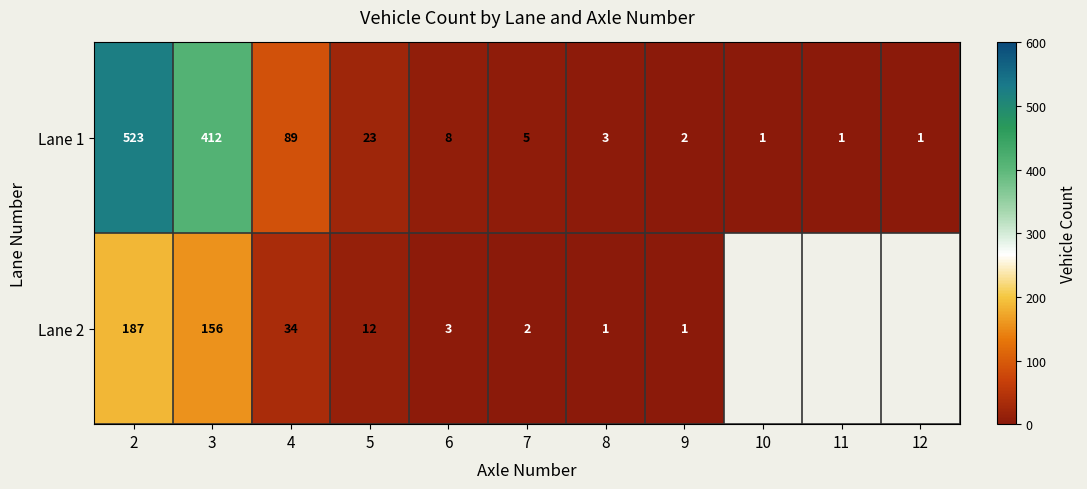

What is the spread (max minus min) of values at 4?

55